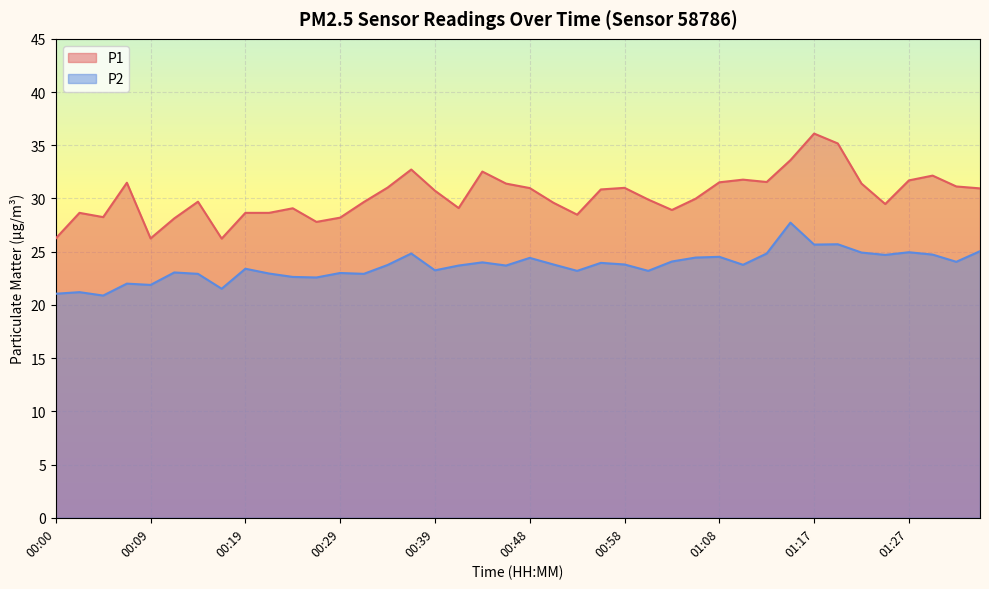

What is the average value of the P1 series?

30.3